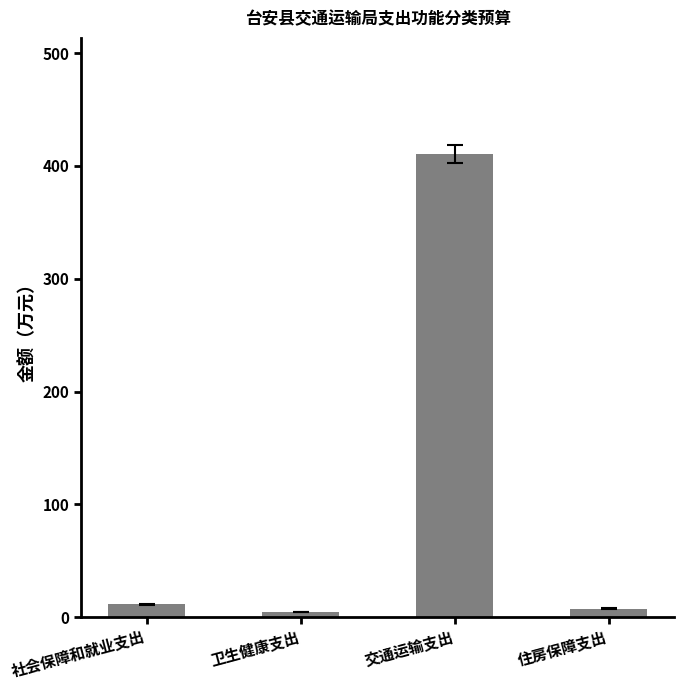

What is the difference between the maximum and minimum values?

406.1